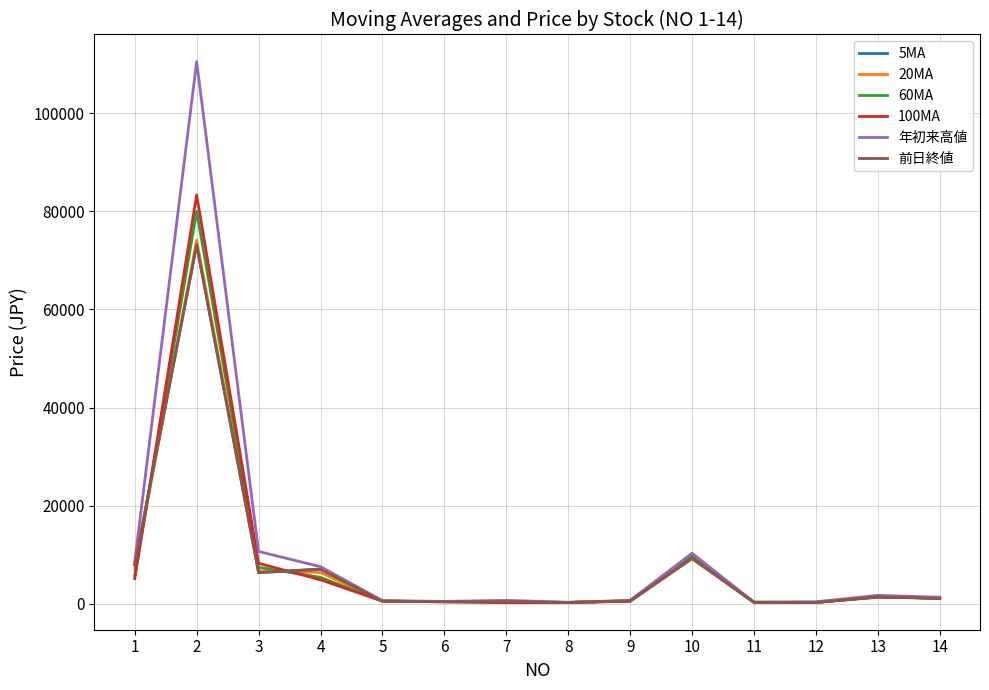

The value of 5MA at 2 is 73092.0. True or false?

True